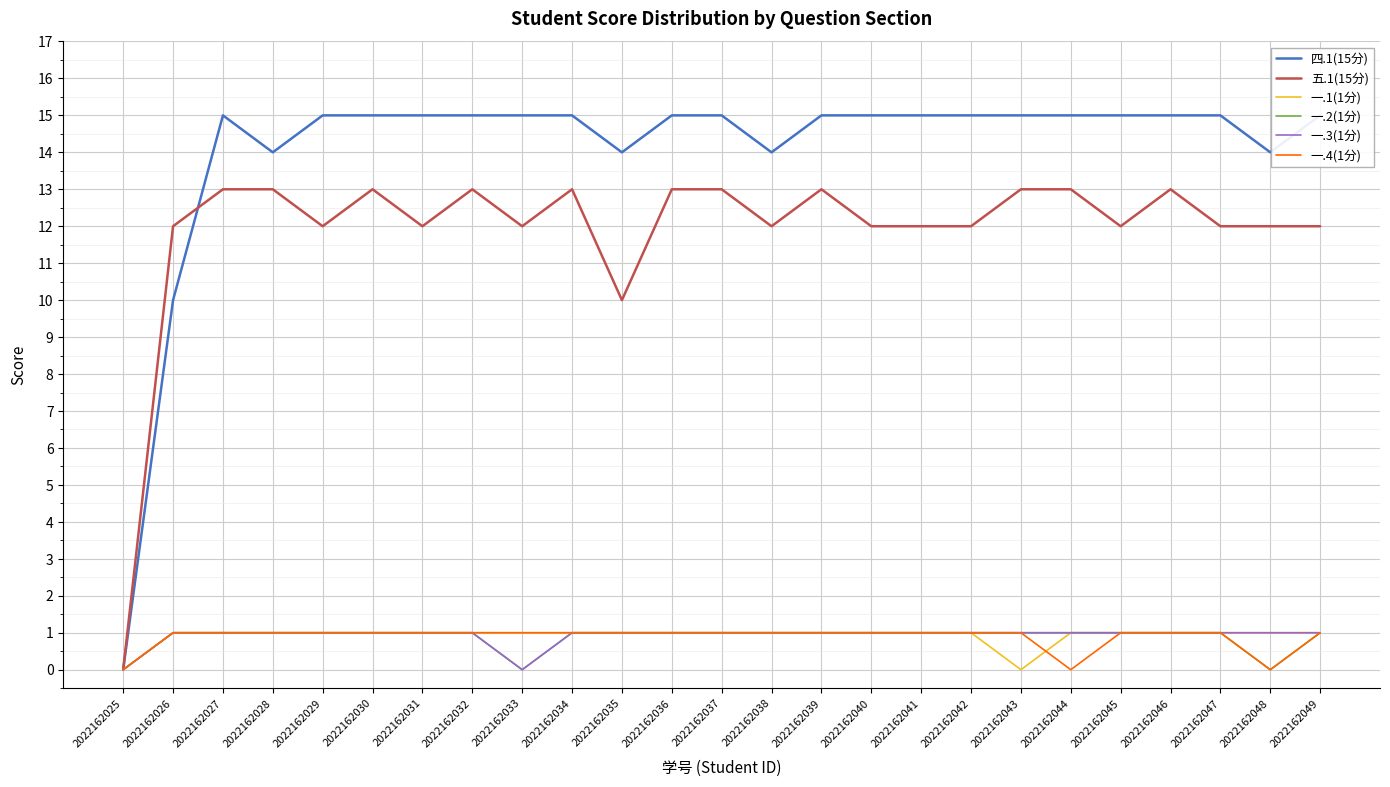

Reading right to left, what are all the values shown in this chart?

四.1(15分): 2022162049=15	2022162048=14	2022162047=15	2022162046=15	2022162045=15	2022162044=15	2022162043=15	2022162042=15	2022162041=15	2022162040=15	2022162039=15	2022162038=14	2022162037=15	2022162036=15	2022162035=14	2022162034=15	2022162033=15	2022162032=15	2022162031=15	2022162030=15	2022162029=15	2022162028=14	2022162027=15	2022162026=10	2022162025=0
五.1(15分): 2022162049=12	2022162048=12	2022162047=12	2022162046=13	2022162045=12	2022162044=13	2022162043=13	2022162042=12	2022162041=12	2022162040=12	2022162039=13	2022162038=12	2022162037=13	2022162036=13	2022162035=10	2022162034=13	2022162033=12	2022162032=13	2022162031=12	2022162030=13	2022162029=12	2022162028=13	2022162027=13	2022162026=12	2022162025=0
一.1(1分): 2022162049=1	2022162048=1	2022162047=1	2022162046=1	2022162045=1	2022162044=1	2022162043=0	2022162042=1	2022162041=1	2022162040=1	2022162039=1	2022162038=1	2022162037=1	2022162036=1	2022162035=1	2022162034=1	2022162033=1	2022162032=1	2022162031=1	2022162030=1	2022162029=1	2022162028=1	2022162027=1	2022162026=1	2022162025=0
一.2(1分): 2022162049=1	2022162048=0	2022162047=1	2022162046=1	2022162045=1	2022162044=1	2022162043=1	2022162042=1	2022162041=1	2022162040=1	2022162039=1	2022162038=1	2022162037=1	2022162036=1	2022162035=1	2022162034=1	2022162033=0	2022162032=1	2022162031=1	2022162030=1	2022162029=1	2022162028=1	2022162027=1	2022162026=1	2022162025=0
一.3(1分): 2022162049=1	2022162048=1	2022162047=1	2022162046=1	2022162045=1	2022162044=1	2022162043=1	2022162042=1	2022162041=1	2022162040=1	2022162039=1	2022162038=1	2022162037=1	2022162036=1	2022162035=1	2022162034=1	2022162033=0	2022162032=1	2022162031=1	2022162030=1	2022162029=1	2022162028=1	2022162027=1	2022162026=1	2022162025=0
一.4(1分): 2022162049=1	2022162048=0	2022162047=1	2022162046=1	2022162045=1	2022162044=0	2022162043=1	2022162042=1	2022162041=1	2022162040=1	2022162039=1	2022162038=1	2022162037=1	2022162036=1	2022162035=1	2022162034=1	2022162033=1	2022162032=1	2022162031=1	2022162030=1	2022162029=1	2022162028=1	2022162027=1	2022162026=1	2022162025=0